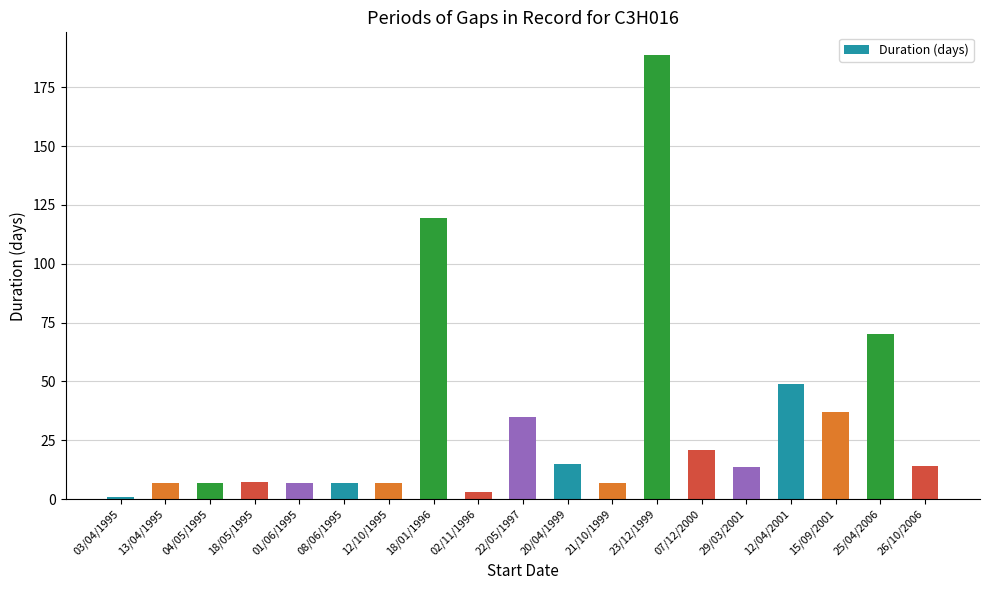

True or false: the data shows 14.2 at 26/10/2006.

True